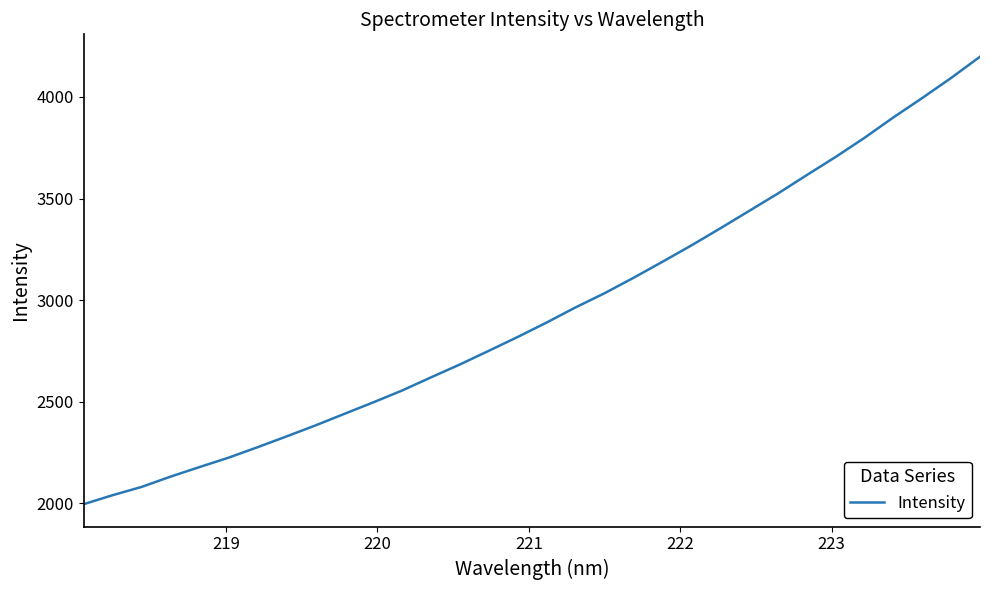

True or false: the data has more than 1 interior local peaks.

False